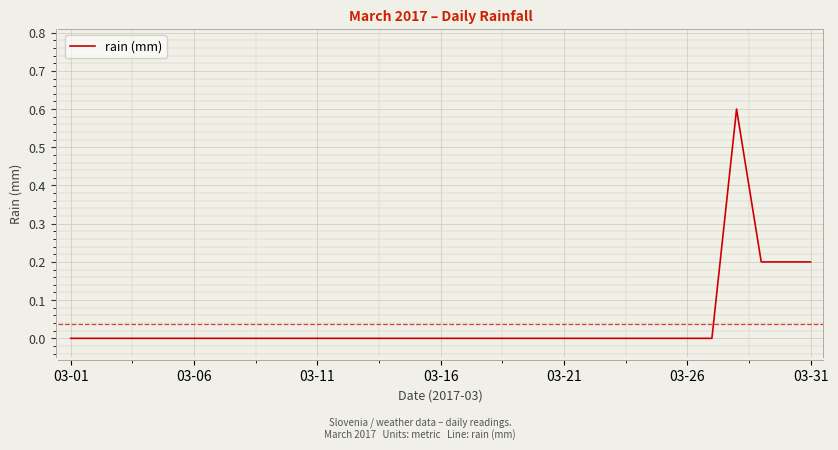

What is the greatest value displayed?

0.6